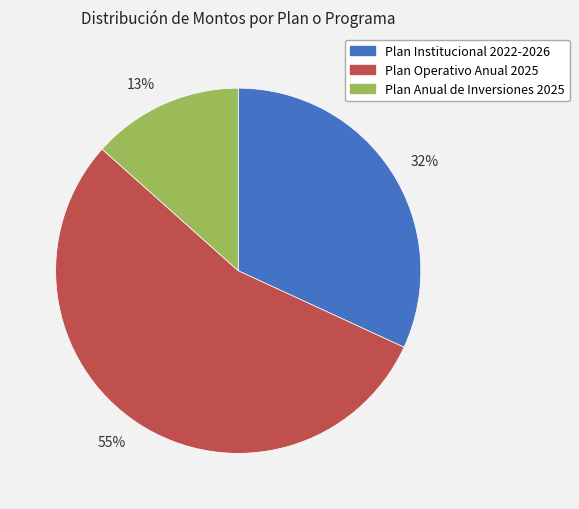

What is the smallest slice in the pie chart?

13%